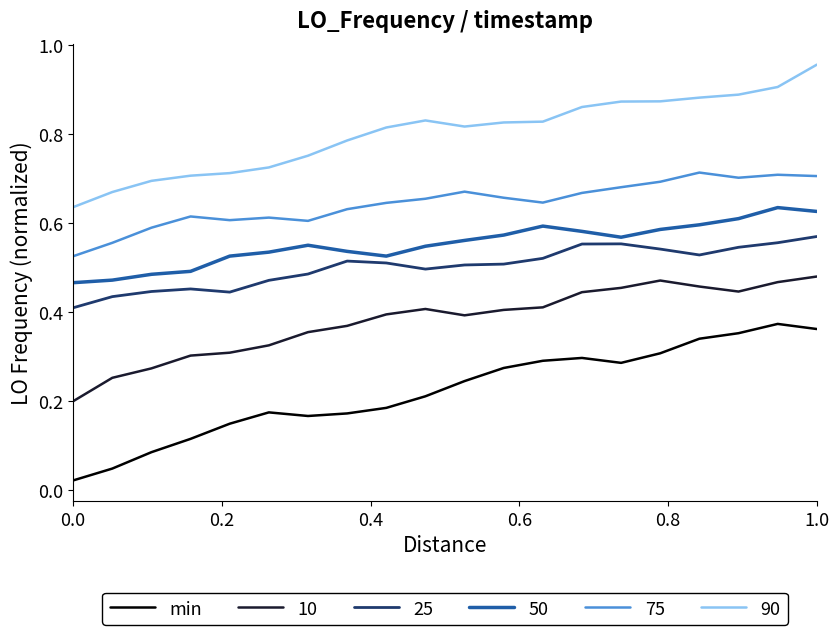

Which series has the widest spread of values?

min